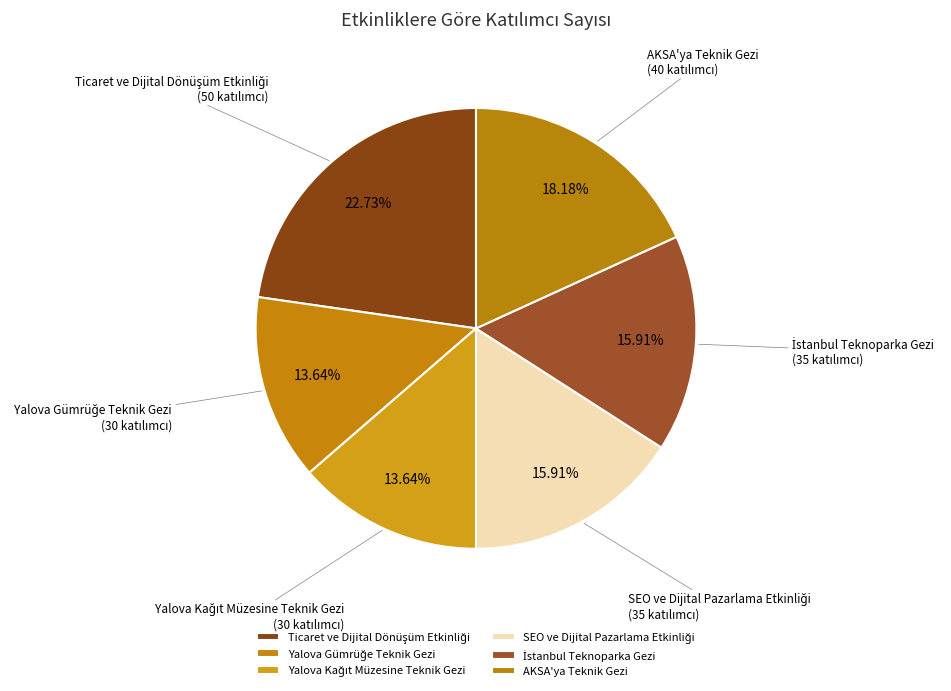

Does any single category account for the majority?

No